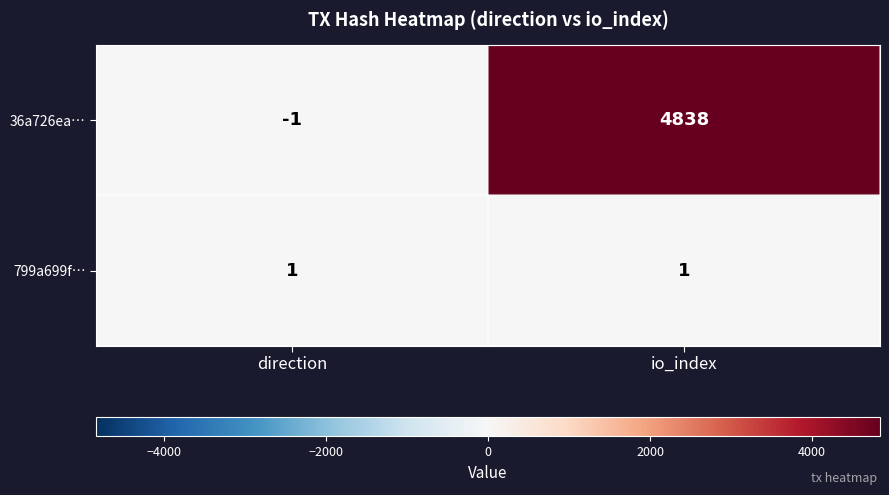

At how many categories does at least one series exceed 1695?

1